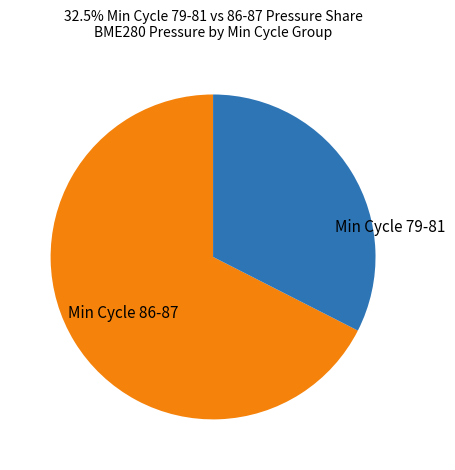

How many slices are in this pie chart?

2